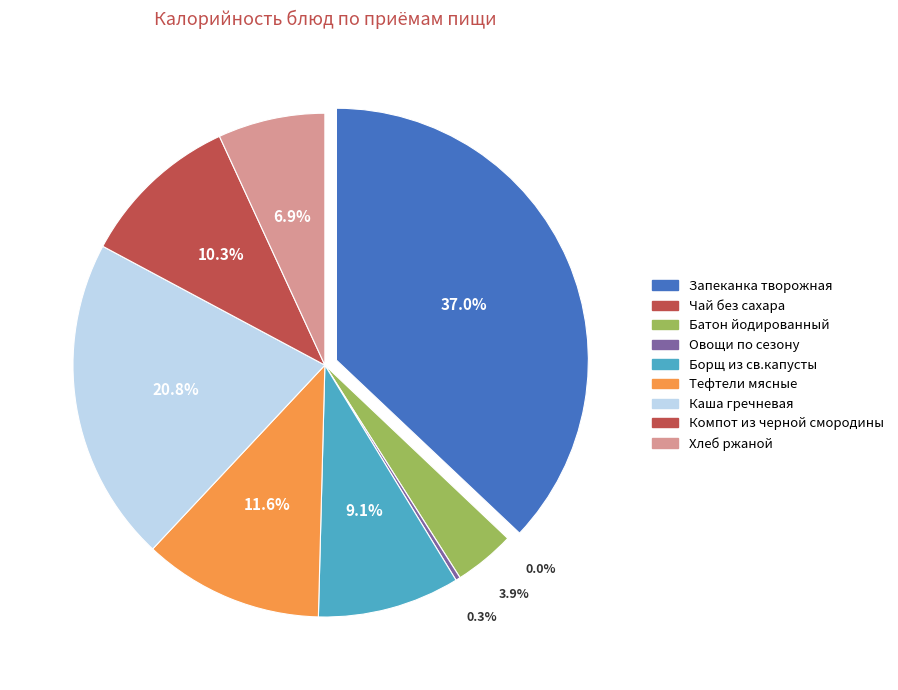

Is there any slice that represents more than half of the pie?

No